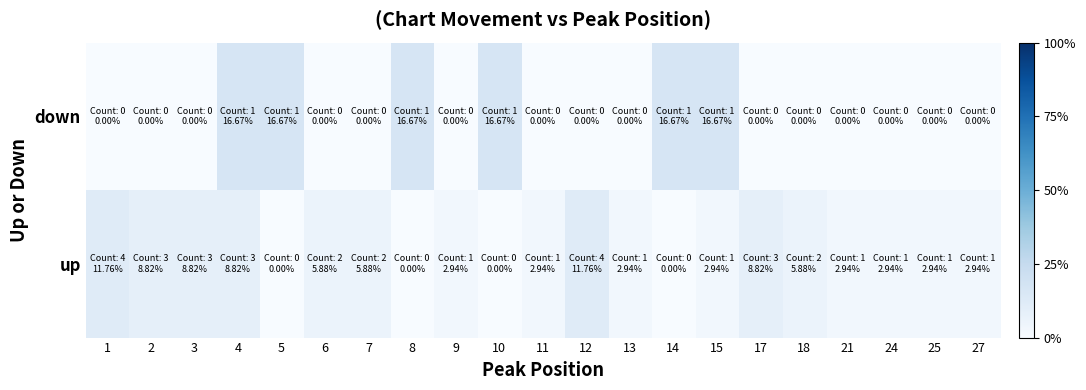

Which series has the largest total across all categories?

up